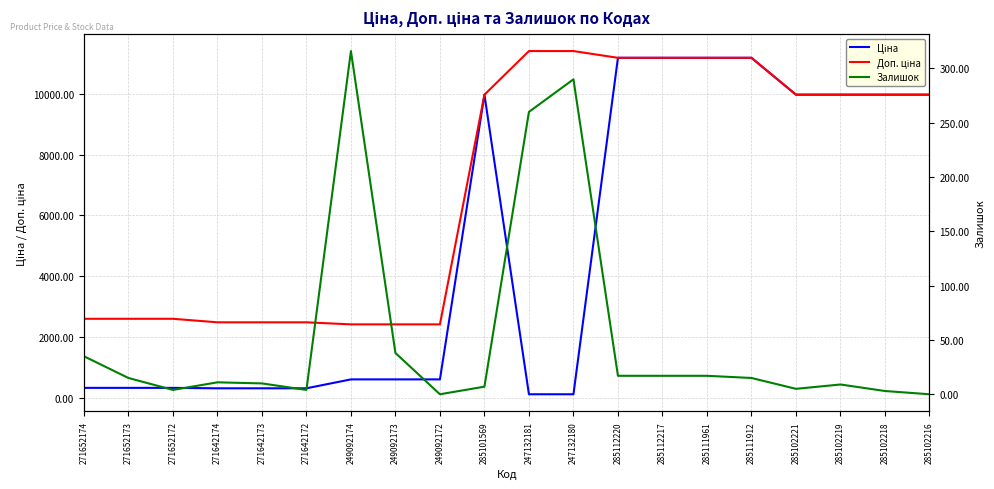

What is the total value across all series at 285101569?

19957.0